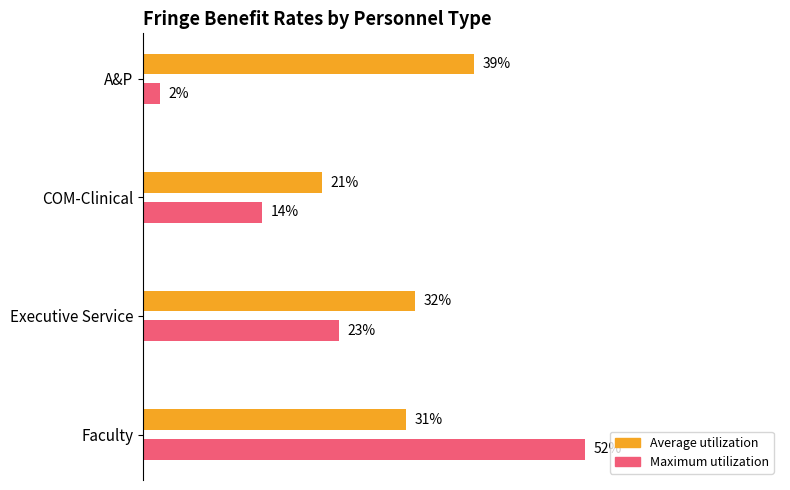

What are all the series names shown in the legend?

Average utilization, Maximum utilization